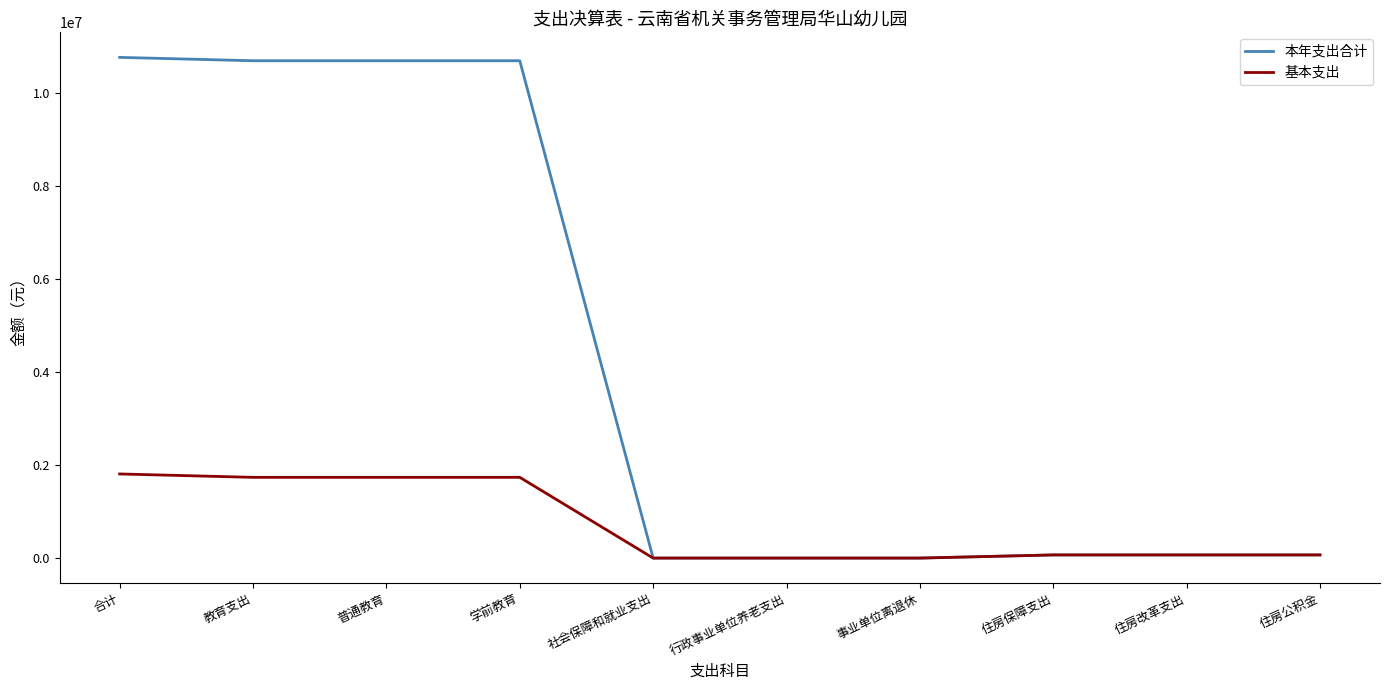

List the series in order of their peak value, highest first.

本年支出合计, 基本支出